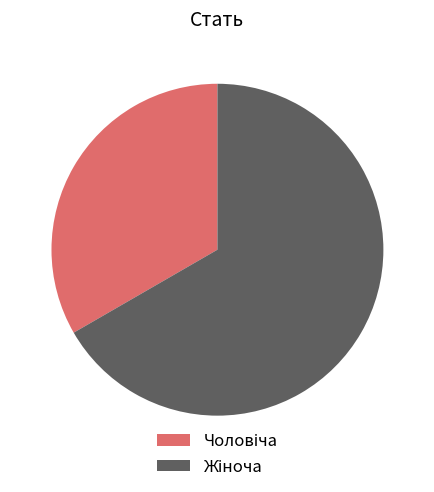

Is there any slice that represents more than half of the pie?

Yes